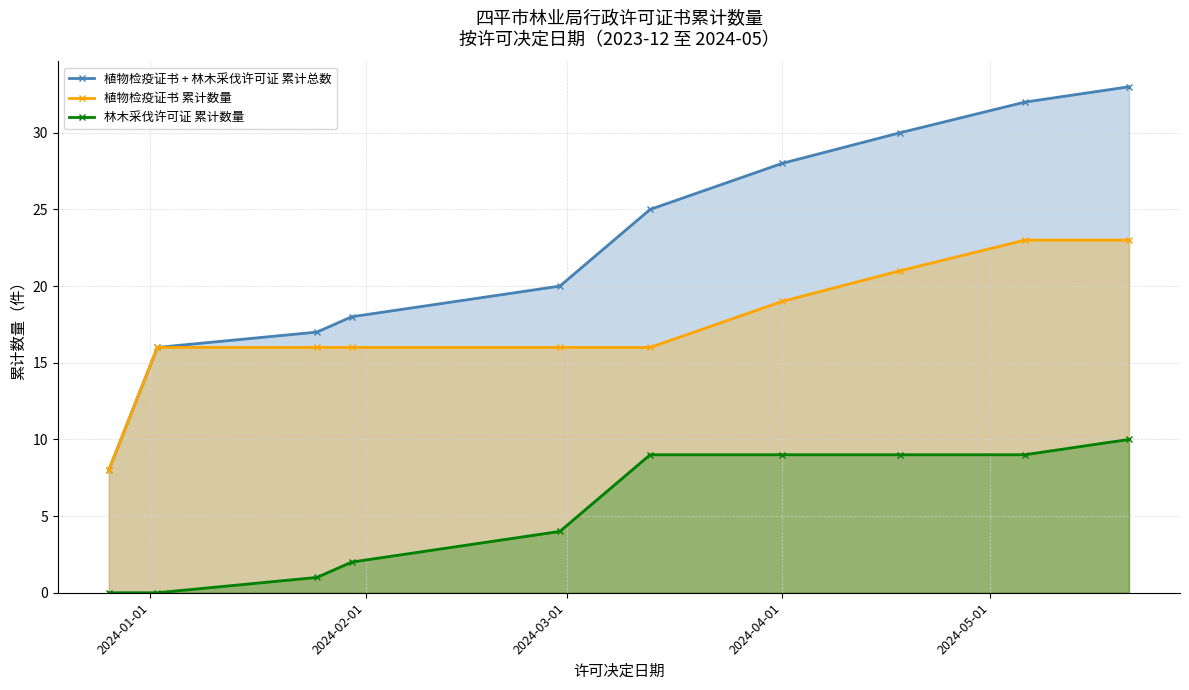

How many positive values does the 林木采伐许可证 累计数量 series have?

8